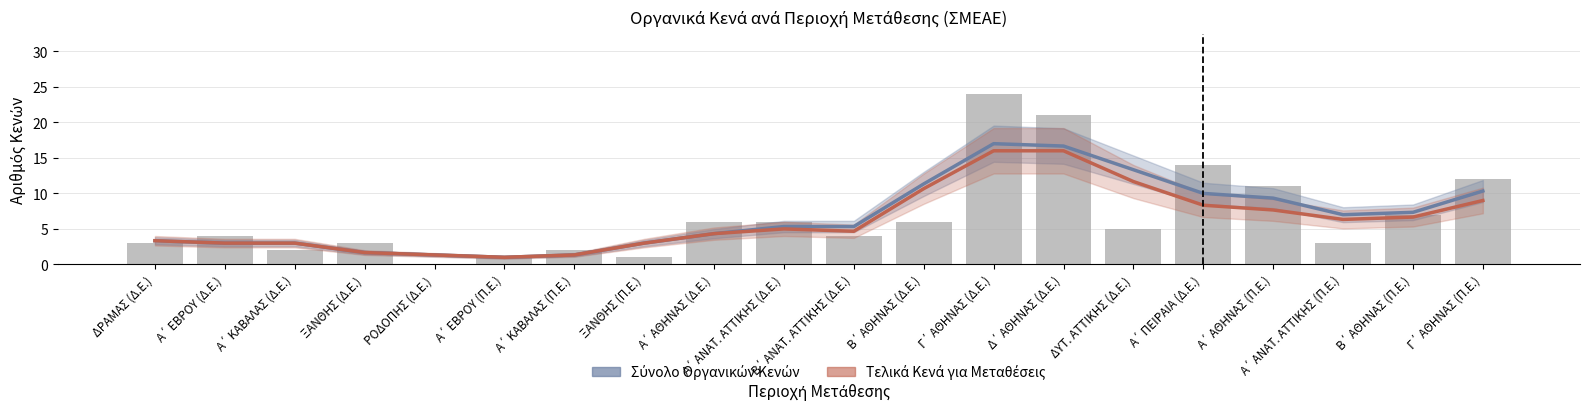

At Β΄ ΑΘΗΝΑΣ (Π.Ε.), list the series in order from largest to smallest.

Σύνολο Οργανικών Κενών, Τελικά Κενά για Μεταθέσεις